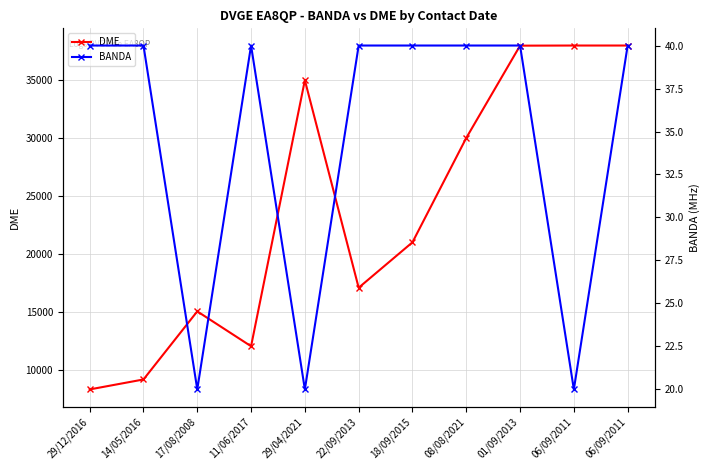

Is it true that BANDA equals 40 at 08/08/2021?

True